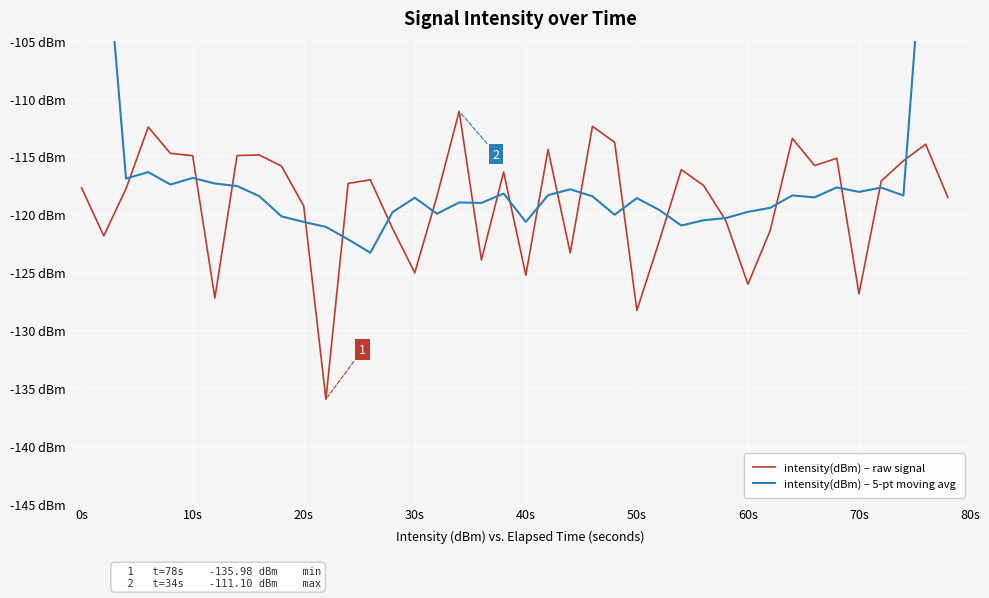

What is the sum of the intensity(dBm) – 5-pt moving avg values at 80s and 35?

-238.3